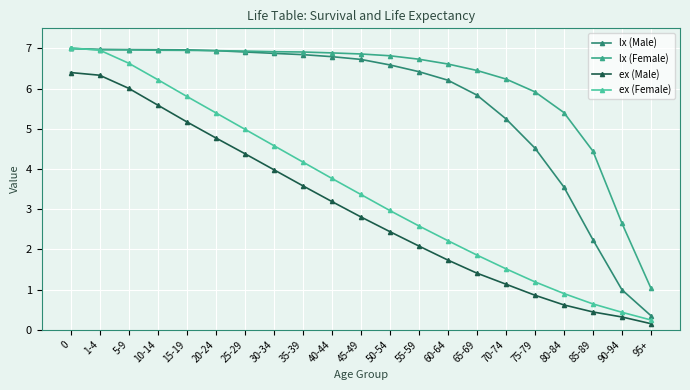

How many lines are shown in the chart?

4